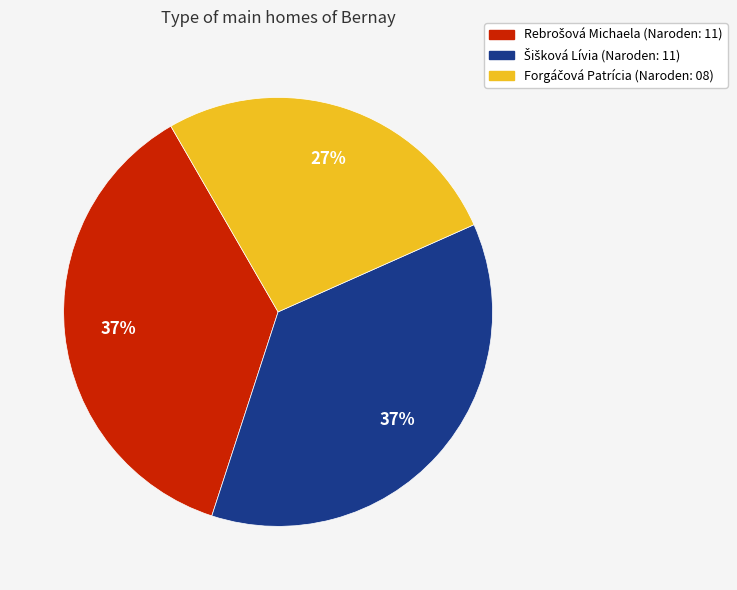

To the nearest percent, what is the average slice percentage?

33%